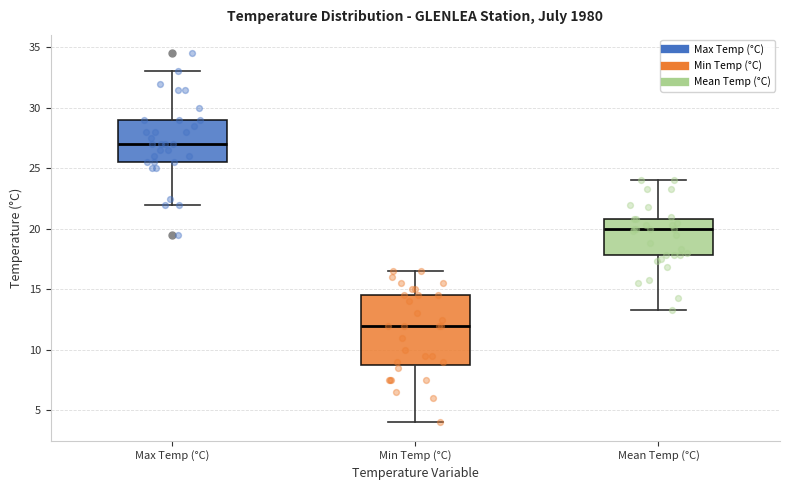

Which box is the tallest, from its lower edge to its upper edge?

Min Temp (°C)